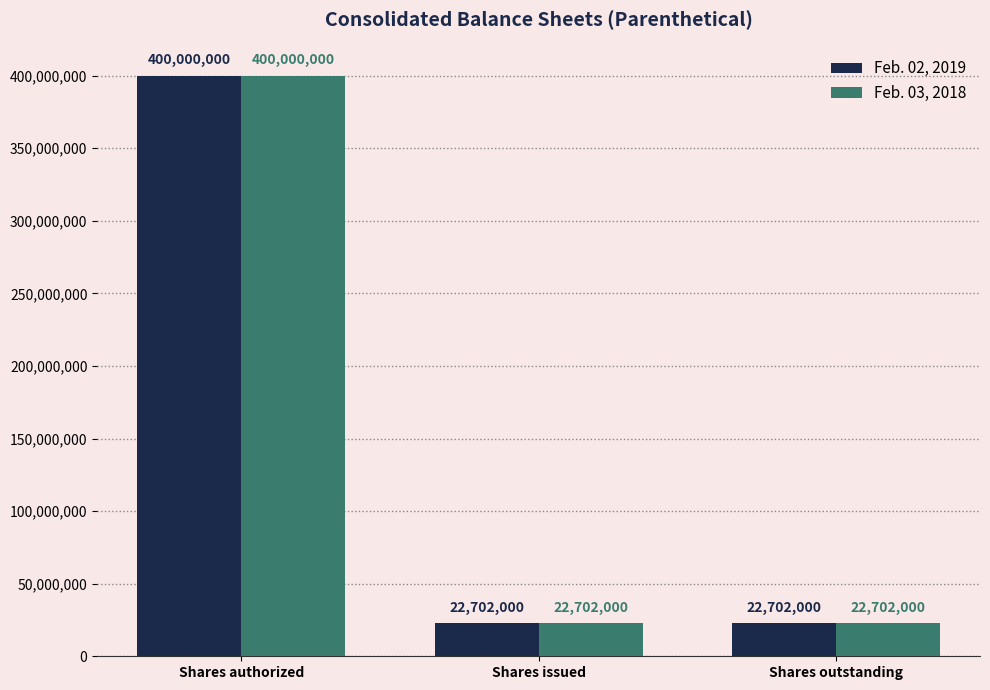

Is it true that Feb. 02, 2019 equals 5780454 at Shares issued?

False